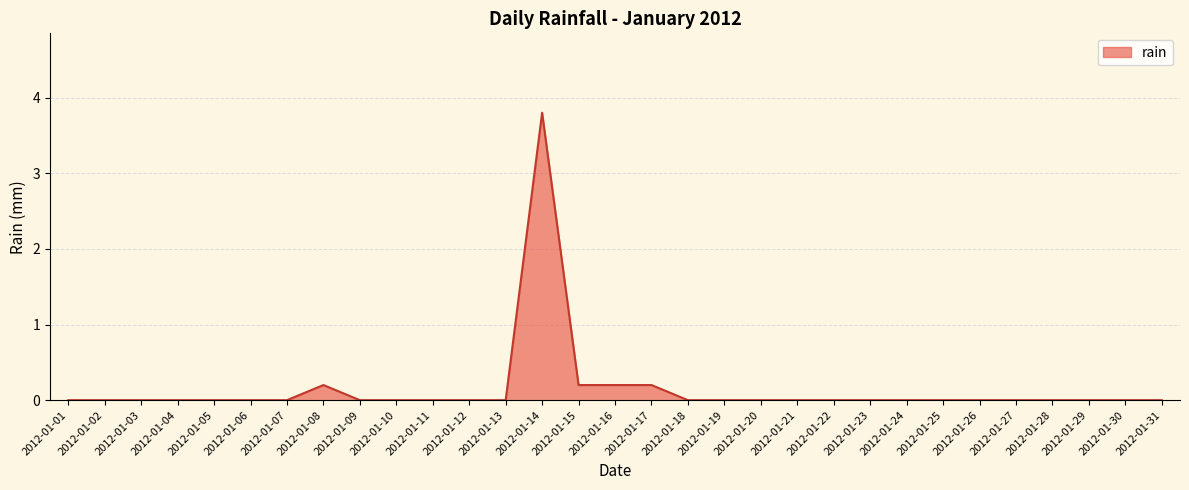

What is the maximum value shown in the chart?

3.8